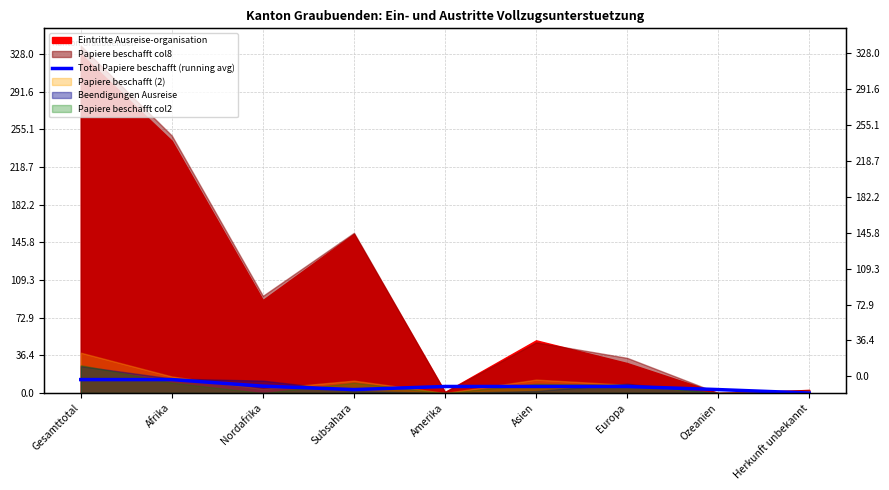

Reading left to right, transcribe all the data shown in this chart.

13.0	13.0	6.7	3.3	6.3	6.3	6.3	3.3	0.0